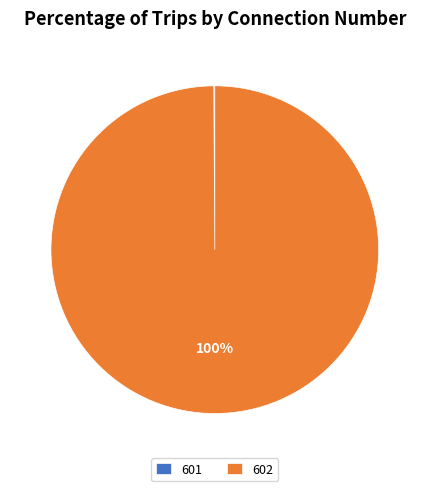

To the nearest percent, what is the difference between the largest and smallest slice percentages?

100%